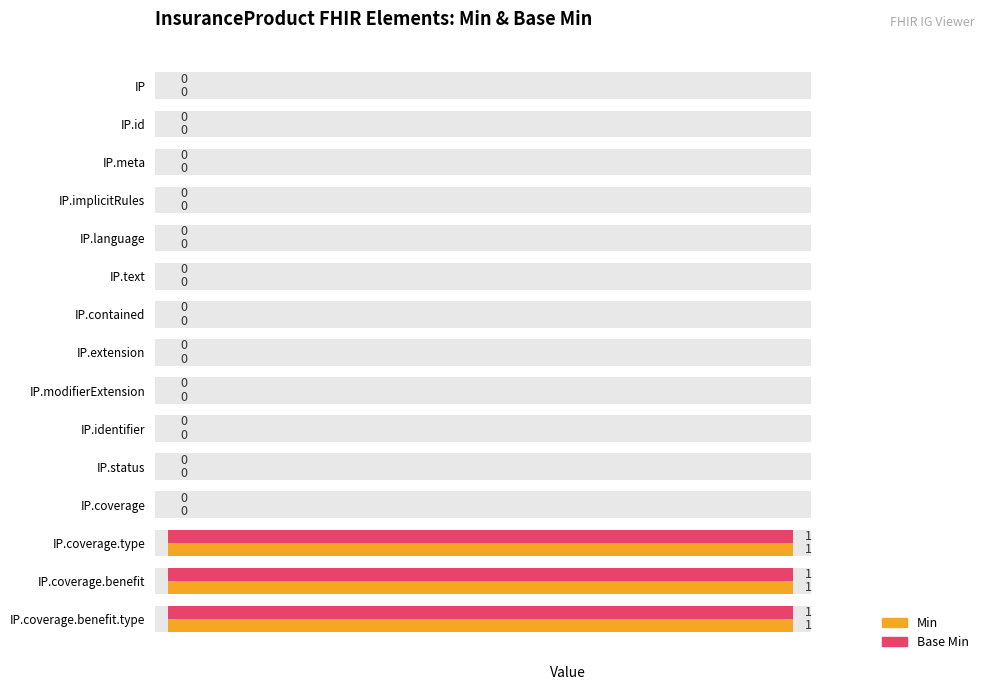

How many categories are shown in the chart?

15